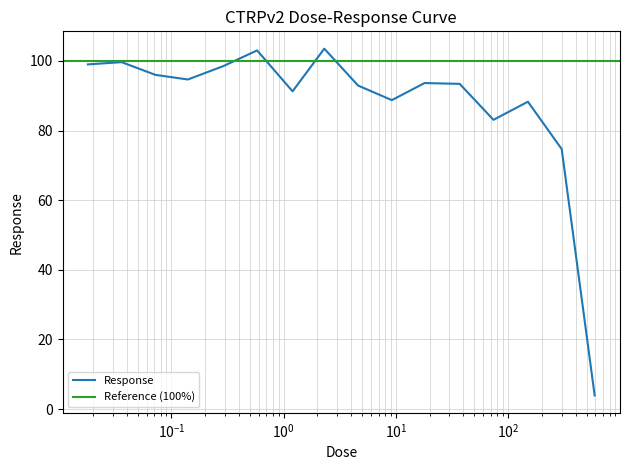

What is the smallest value displayed?

3.9